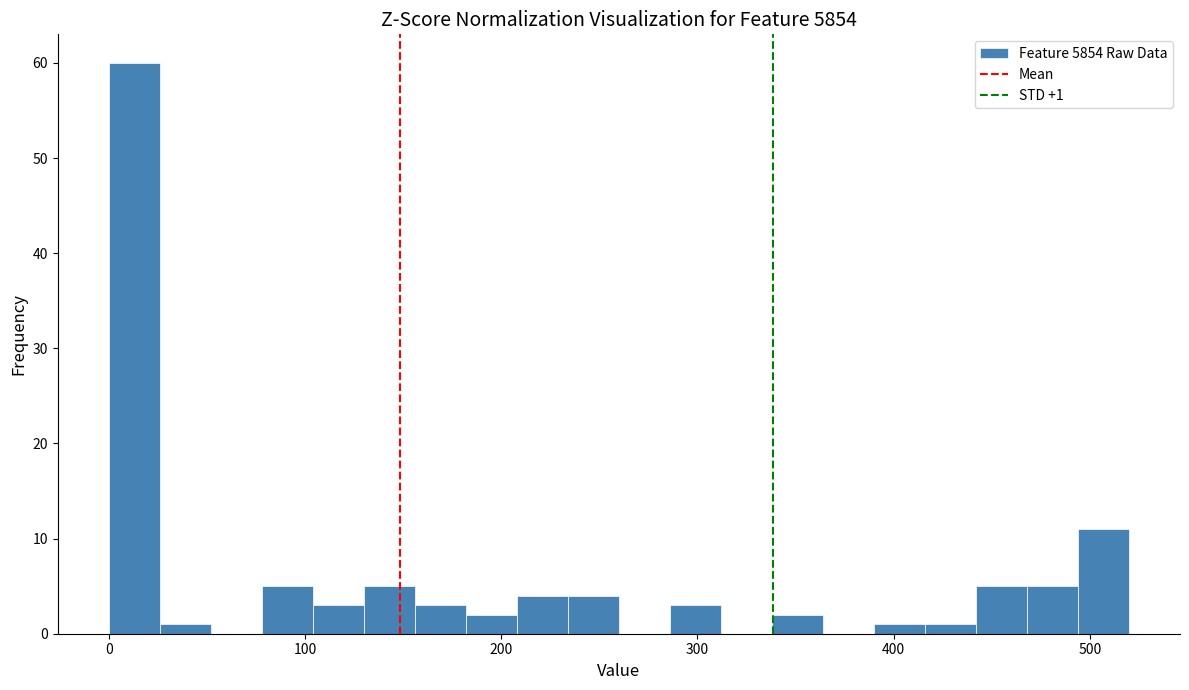

Around what value on the x-axis is the tallest bar? Give the approximate position of its centre, as read against the axis.

10